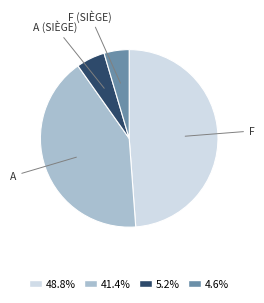

Between F and F (SIÈGE), which is larger?

F